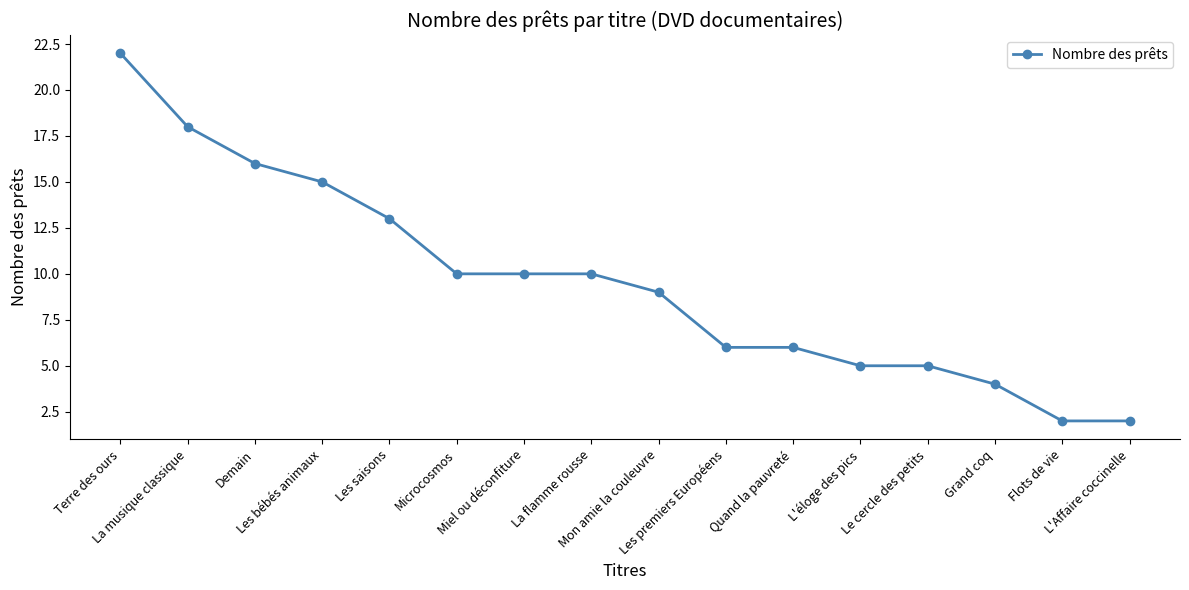

At which label is the value closest to 12?

Les saisons